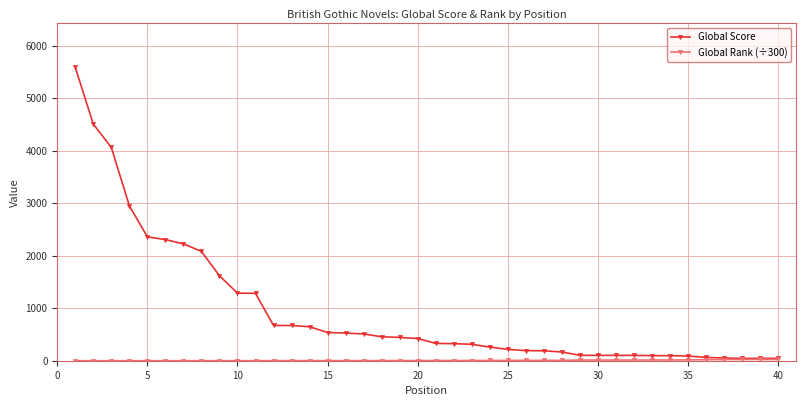

Which series has the largest range (max minus min)?

Global Score